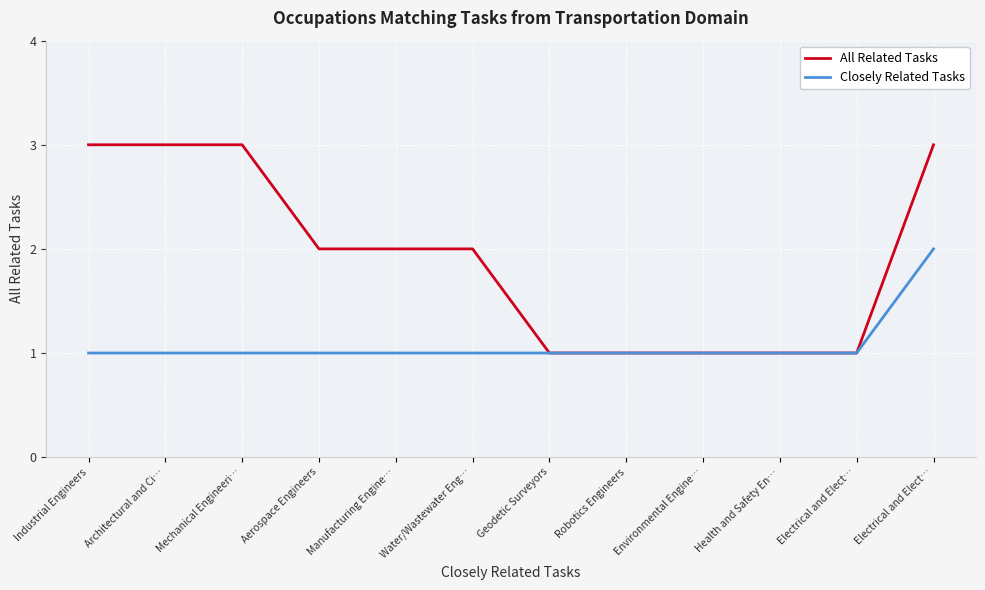

How many lines are shown in the chart?

2